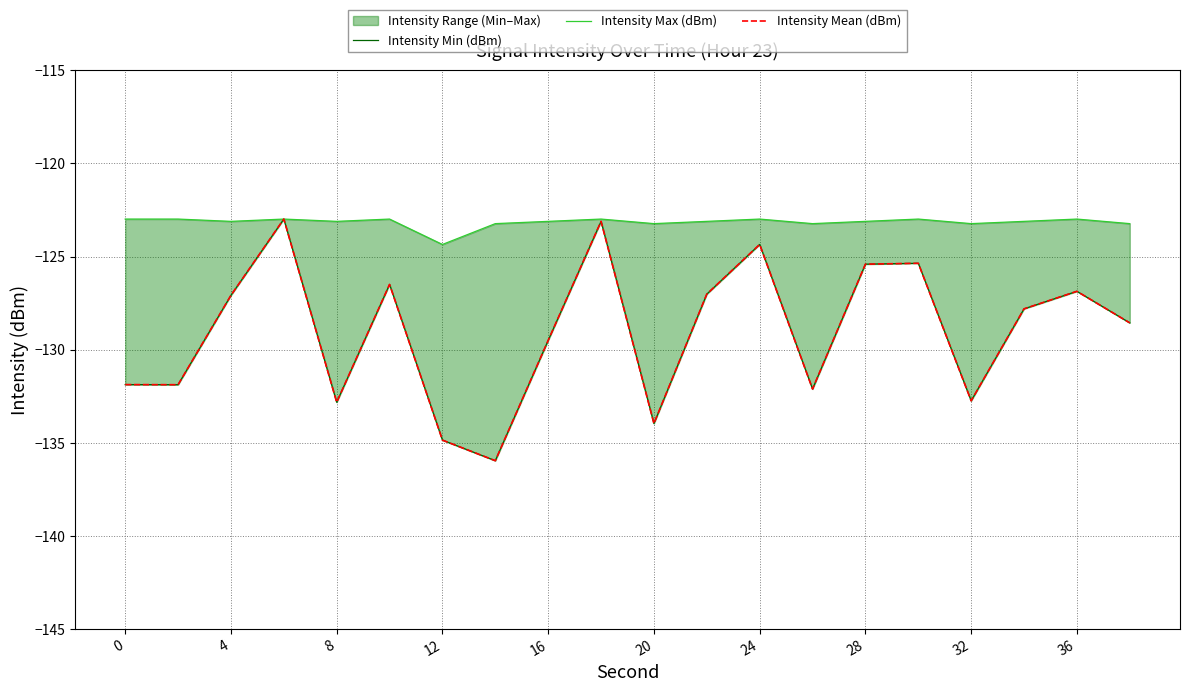

Which series changed the most between 8 and 11?

Intensity Min (dBm)